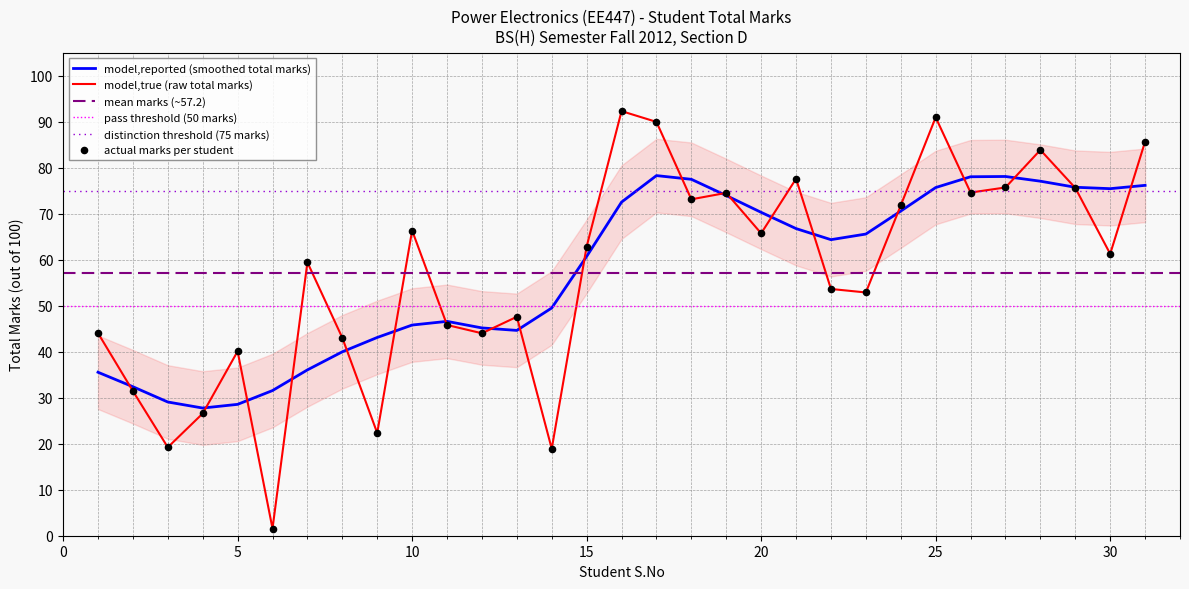

Between 22 and 7, which is larger?

7